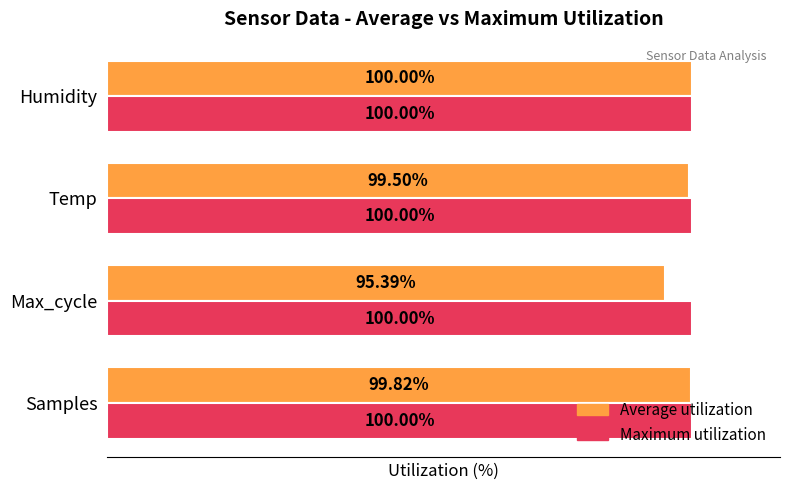

What are all the series names shown in the legend?

Average utilization, Maximum utilization